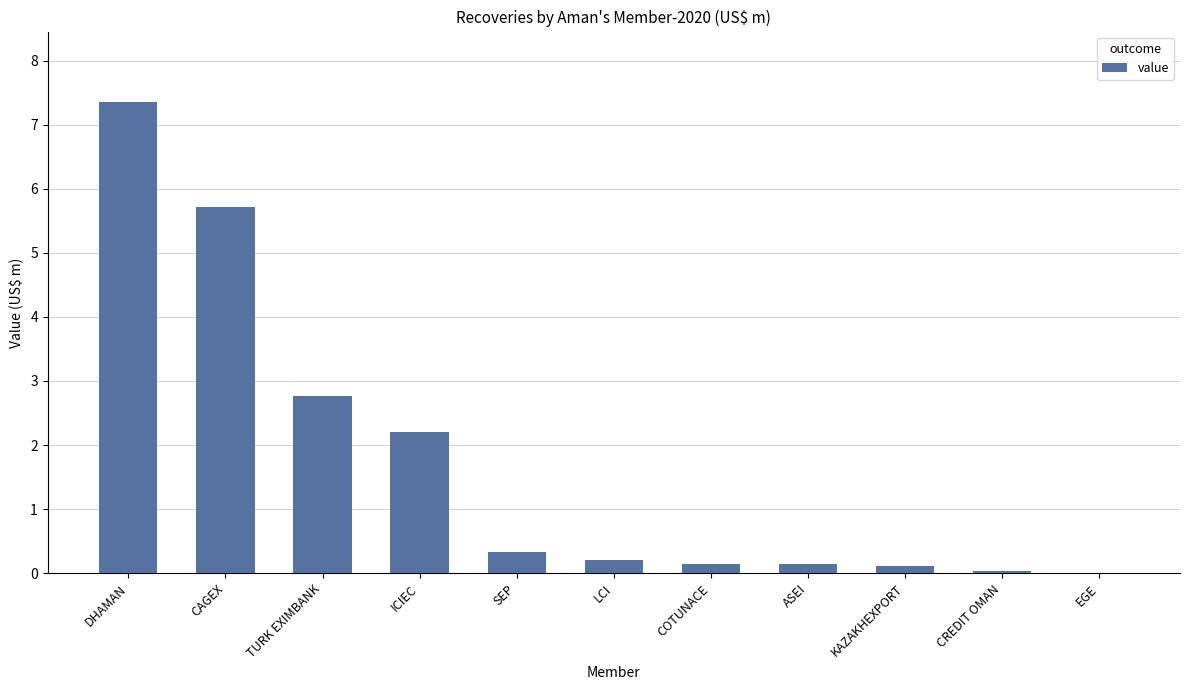

The chart shows a value of 0.2 at COTUNACE. True or false?

True